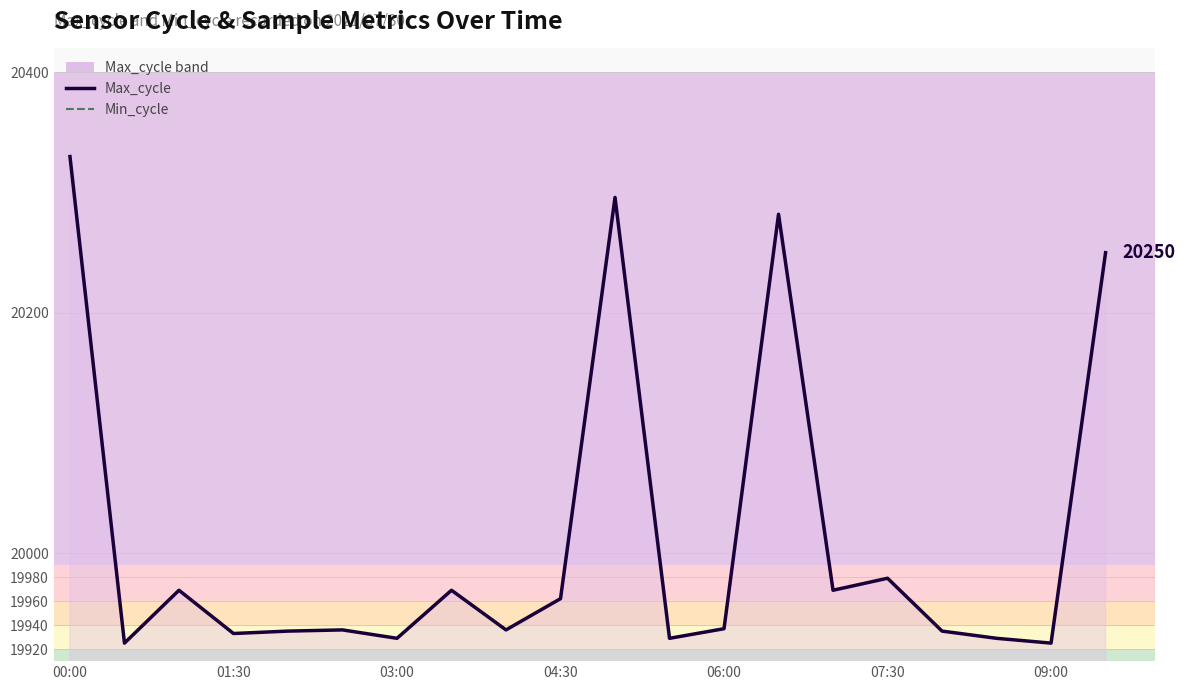

Reading right to left, extract all data points from this chart.

Max_cycle: 20250	19925	19929	19935	19979	19969	20282	19937	19929	20296	19962	19936	19969	19929	19936	19935	19933	19969	19925	20330
Min_cycle: 40	40	40	40	40	40	40	40	40	40	40	40	40	40	40	40	40	40	40	40